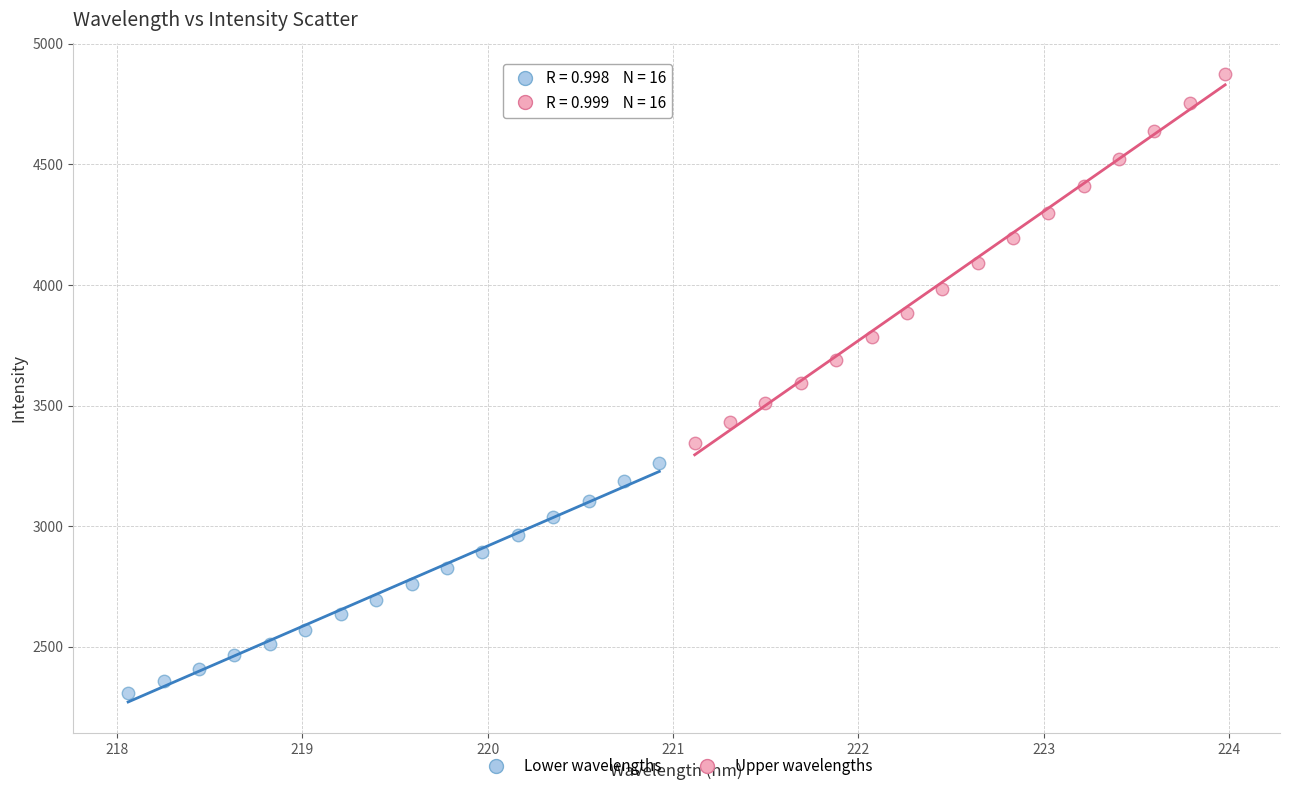

Which series reaches the maximum Y coordinate?

Upper wavelengths